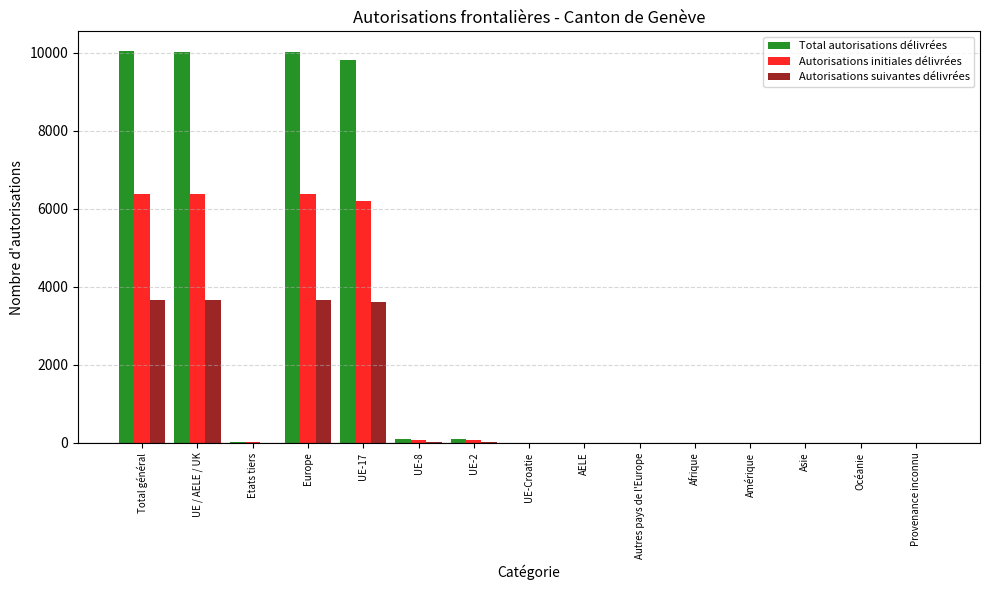

Is the value of Total autorisations délivrées at AELE greater than the value of Autorisations initiales délivrées at UE-17?

No